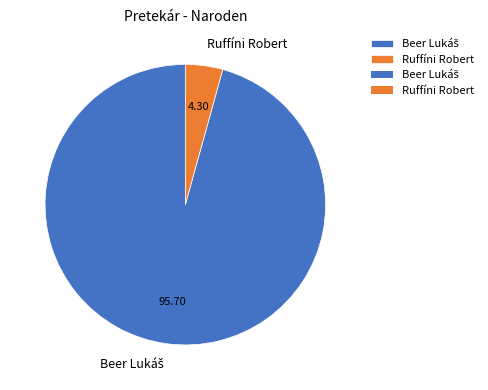

Is there a majority slice in this chart?

Yes